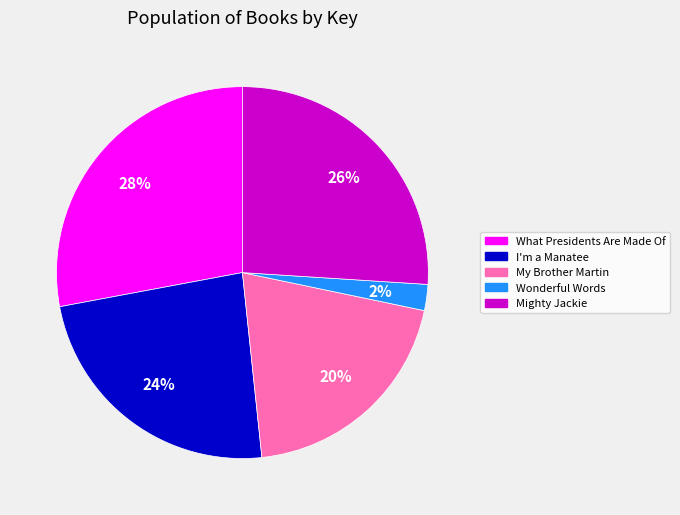

To the nearest percent, what portion does Wonderful Words represent?

2%